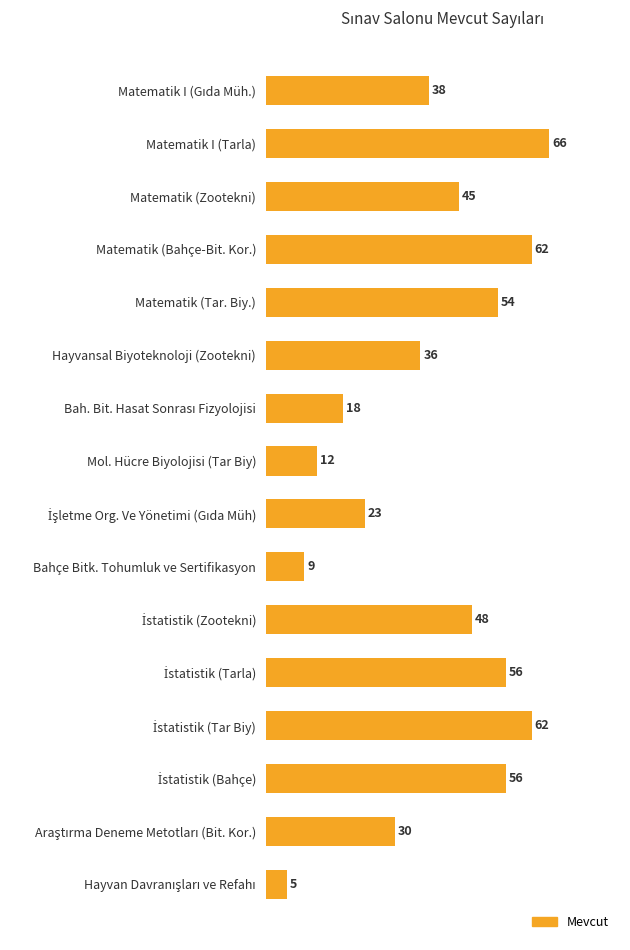

The value at Mol. Hücre Biyolojisi (Tar Biy) is 6. True or false?

False